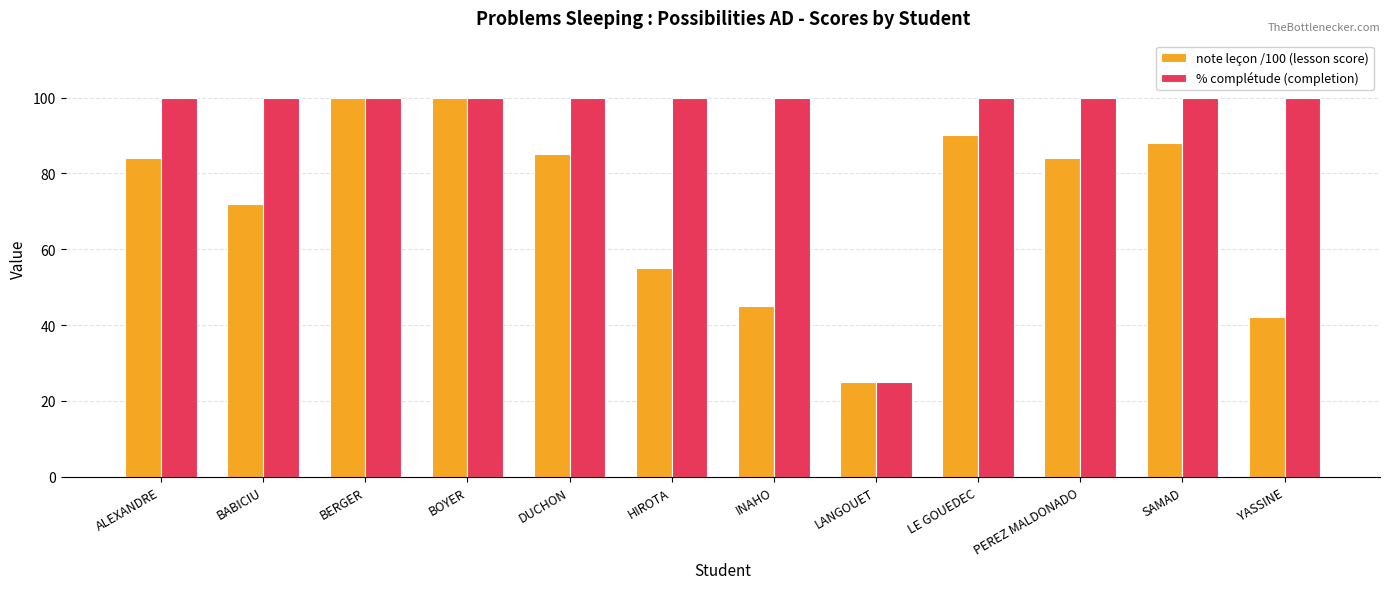

Does the chart contain stacked bars?

No